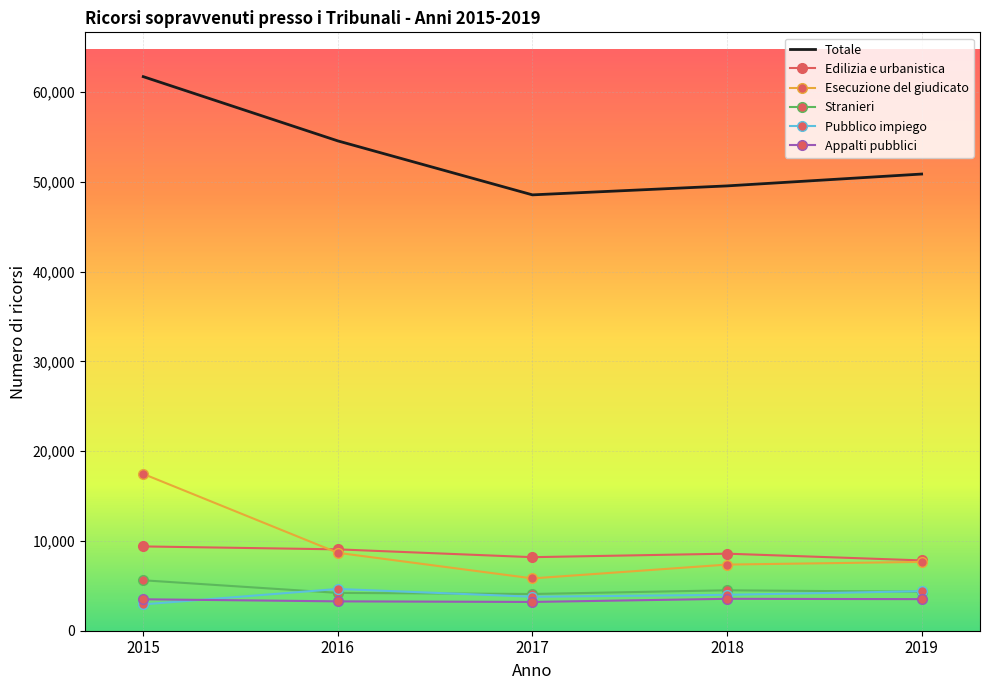

At which label does Esecuzione del giudicato reach its minimum?

2017